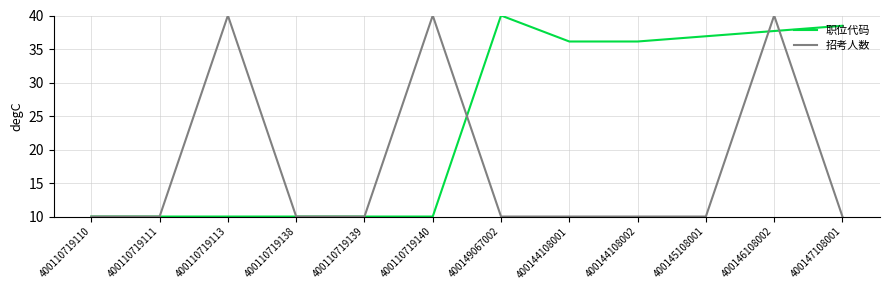

What is the smallest value displayed?

10.0